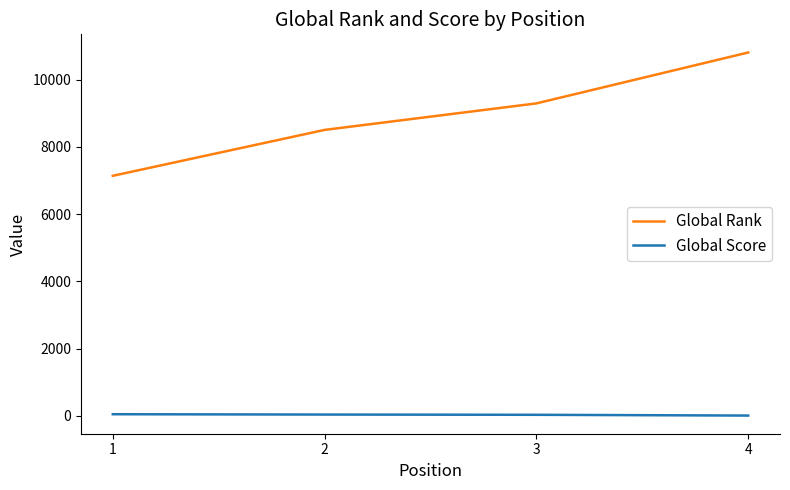

Is this an area chart (filled region under the line)?

No